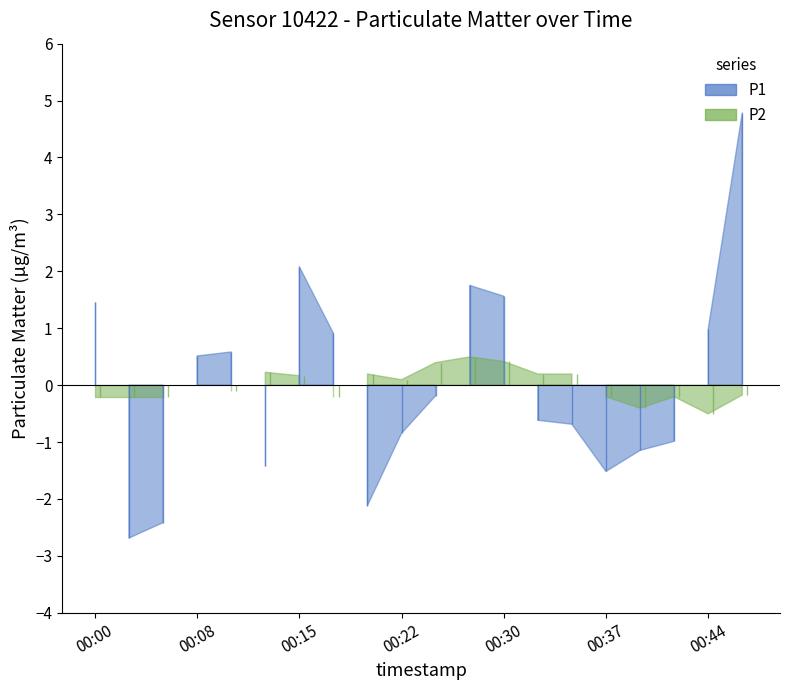

Which series has the widest spread of values?

P1